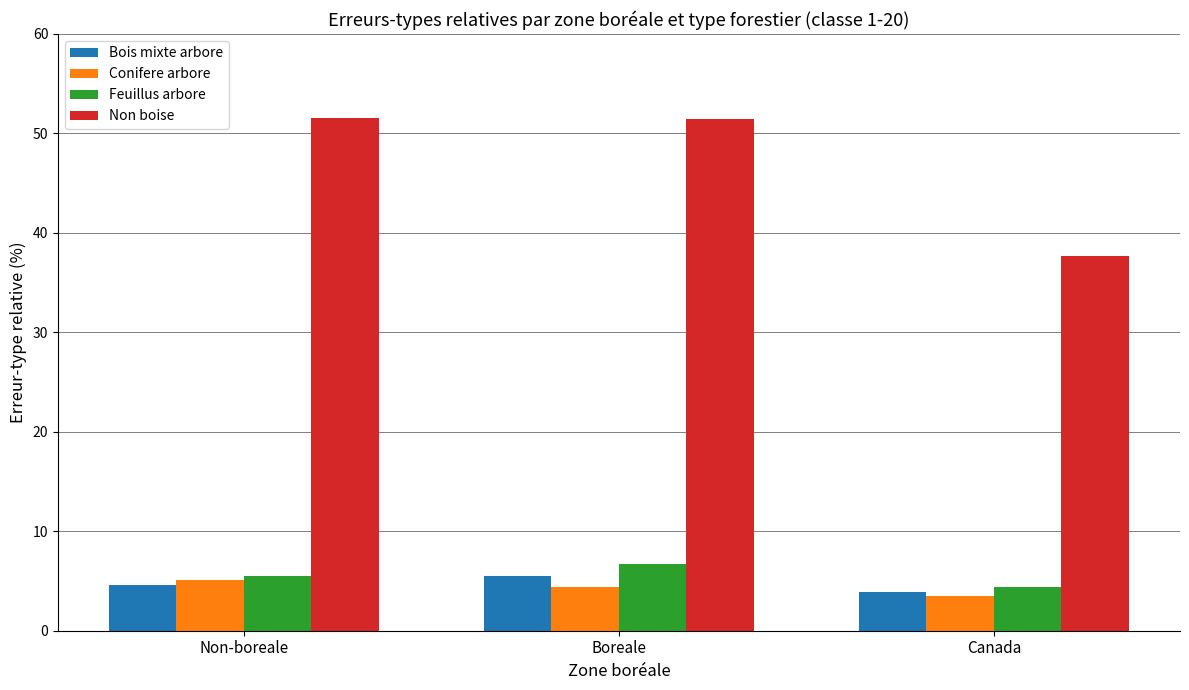

What position from the right is Non-boreale?

3